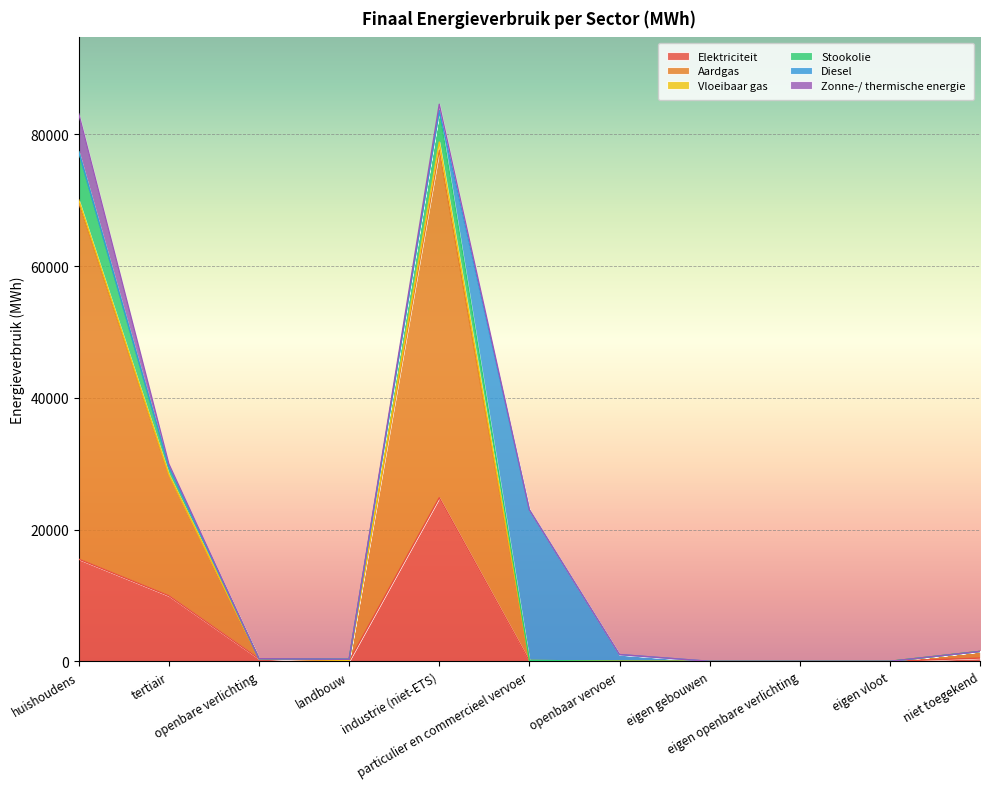

List the series in order of their peak value, lowest first.

Vloeibaar gas, Zonne-/ thermische energie, Stookolie, Diesel, Elektriciteit, Aardgas